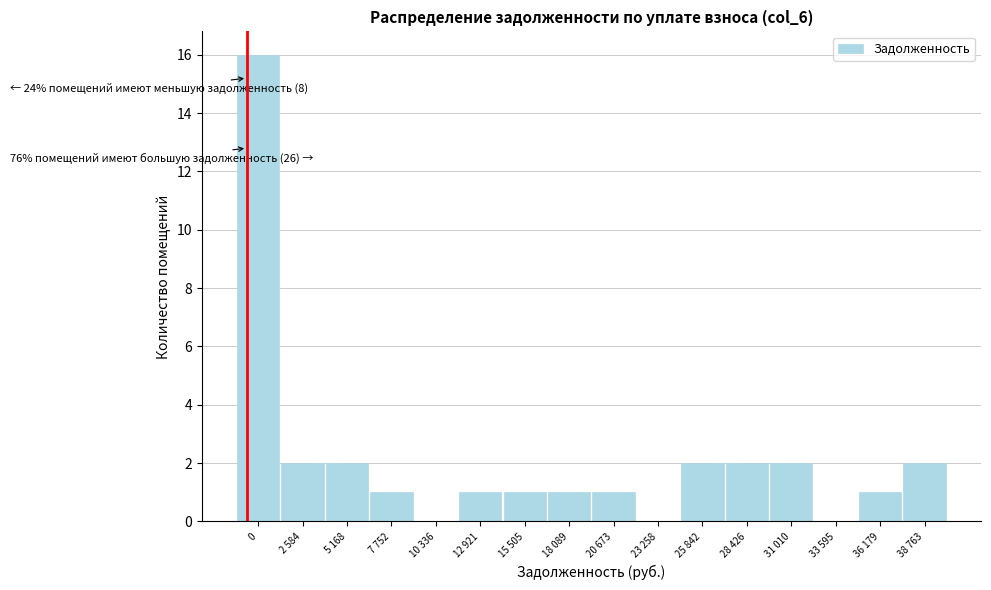

Reading right to left, what are all the values shown in this chart?

38 763=2	36 179=1	33 595=0	31 010=2	28 426=2	25 842=2	23 258=0	20 673=1	18 089=1	15 505=1	12 921=1	10 336=0	7 752=1	5 168=2	2 584=2	0=16